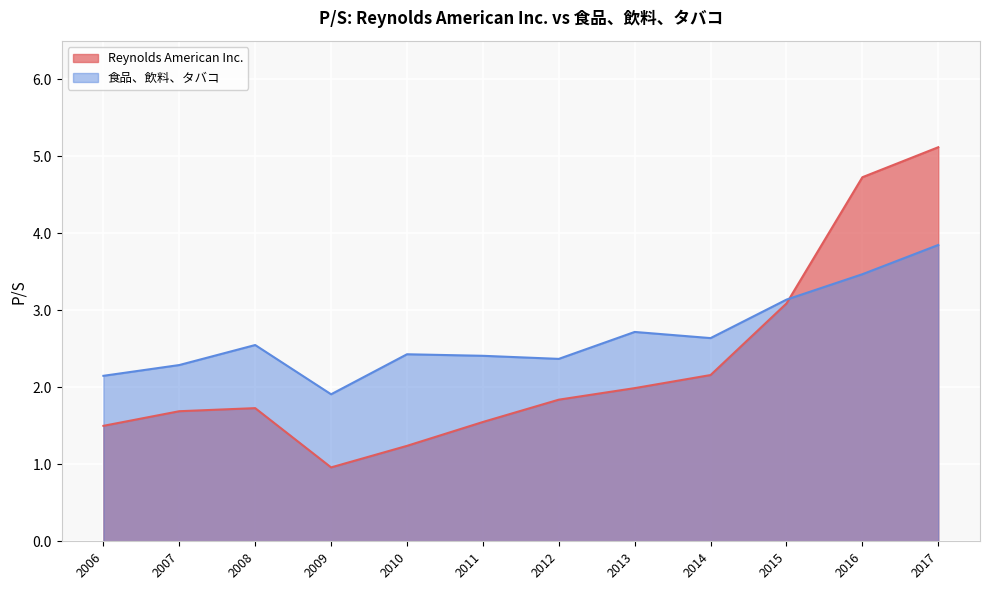

True or false: Reynolds American Inc. and 食品、飲料、タバコ cross at least once.

True